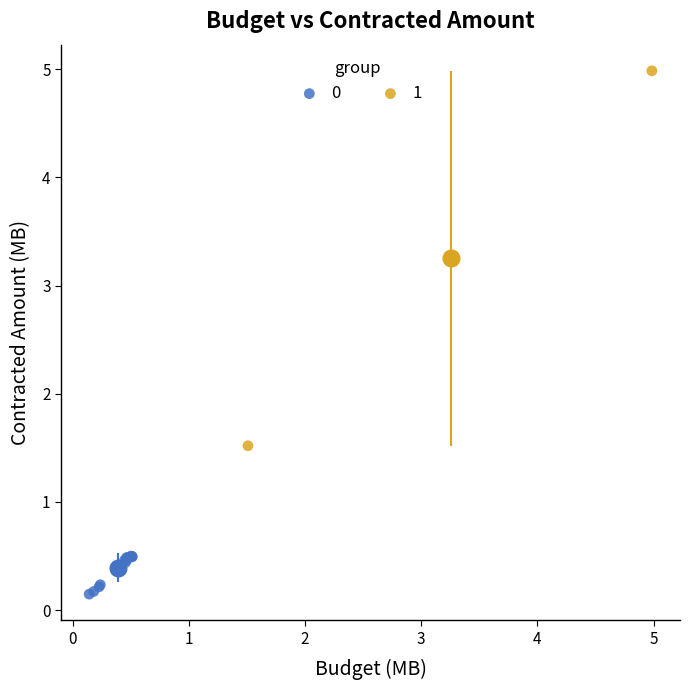

What are all the series names shown in the legend?

0, 1